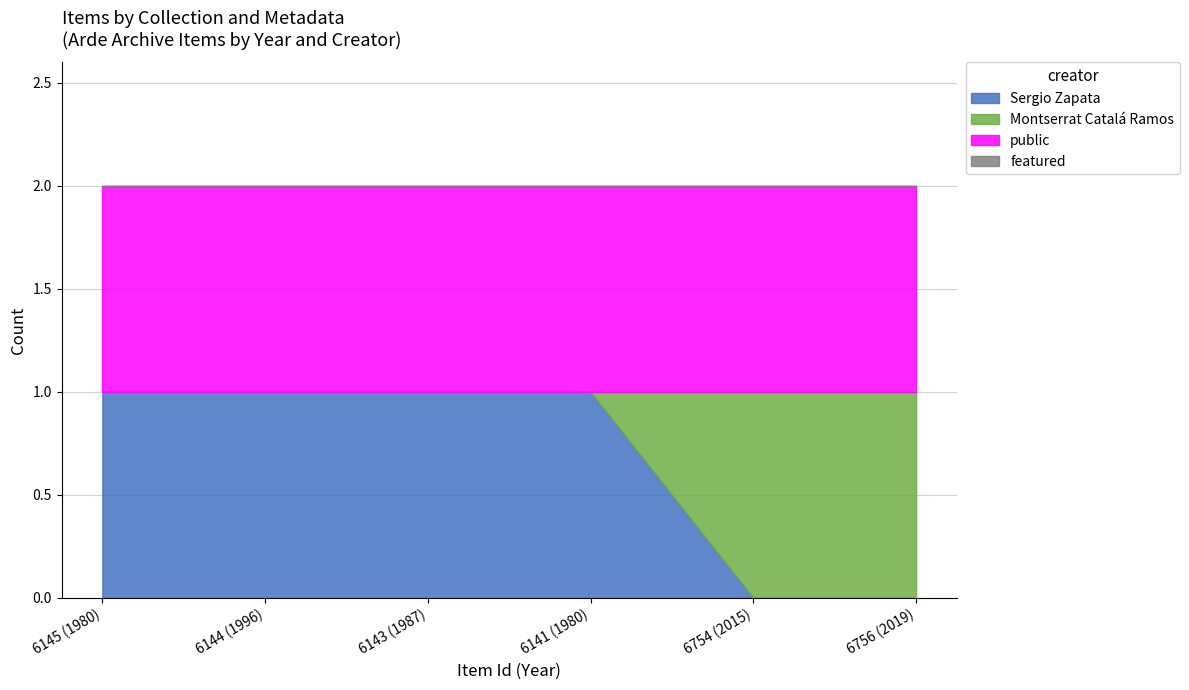

Rank the series at 6144 (1996) from highest to lowest value.

Sergio Zapata, public, Montserrat Catalá Ramos, featured